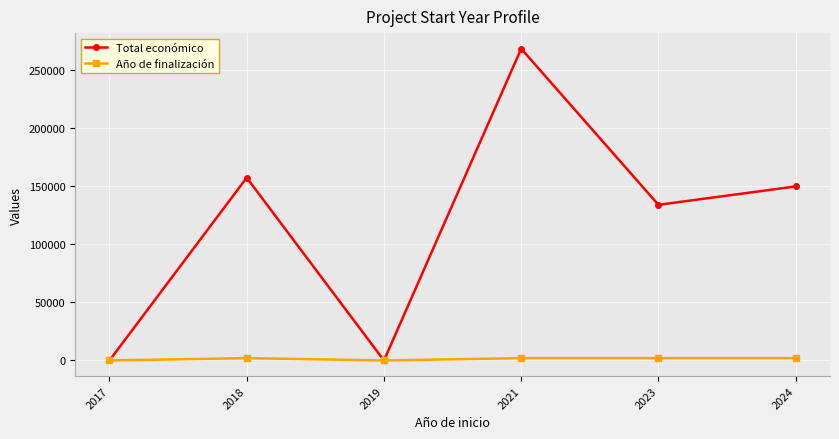

At which category is the sum across all series the highest?

2021